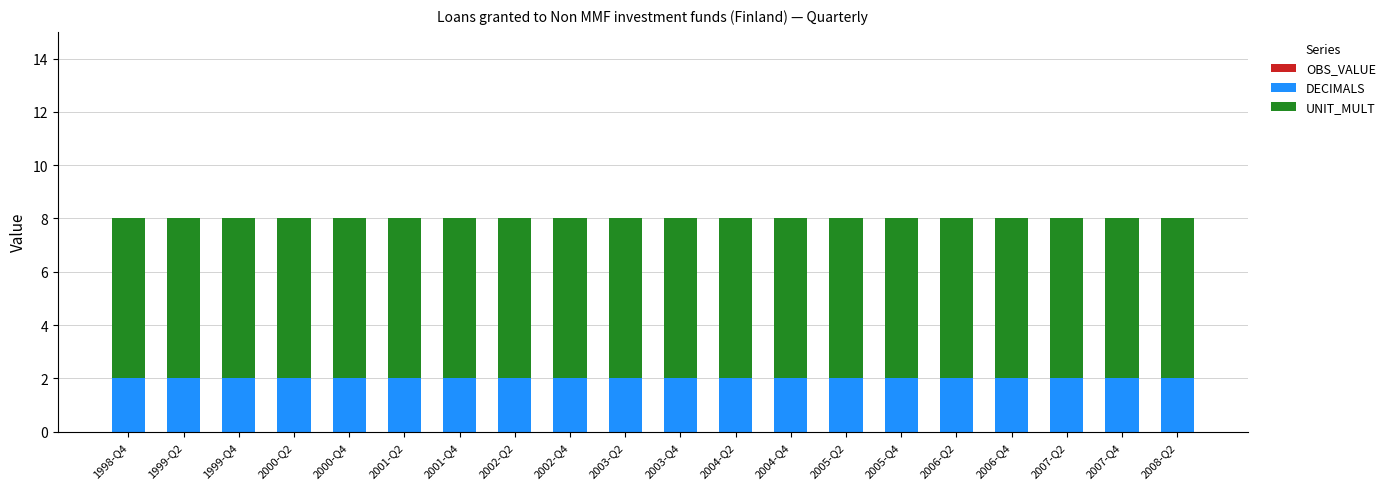

What is the total value across all series at 1999-Q4?

8